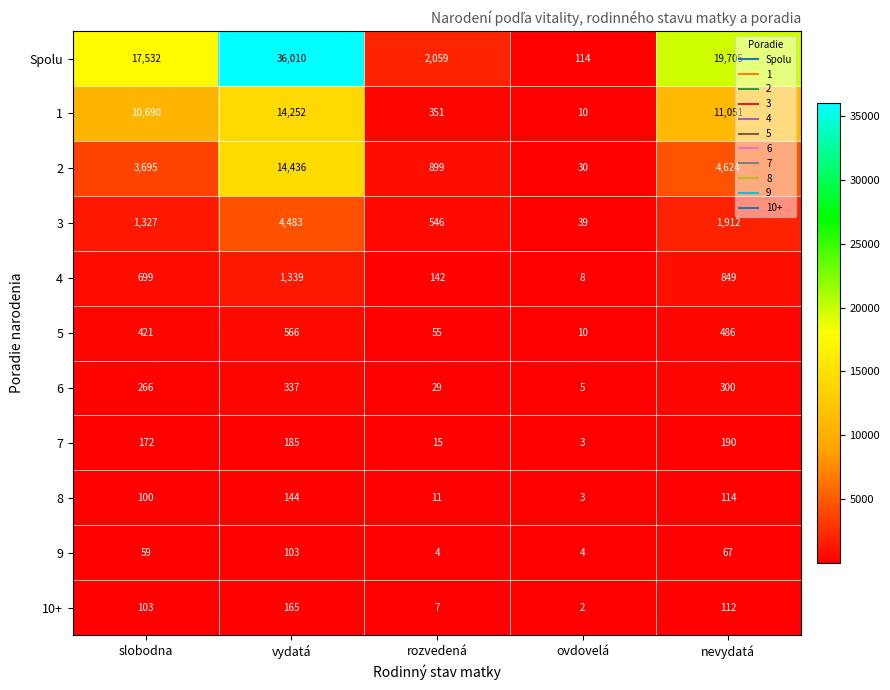

What is the sum of the 3 values at nevydatá and slobodna?

3239